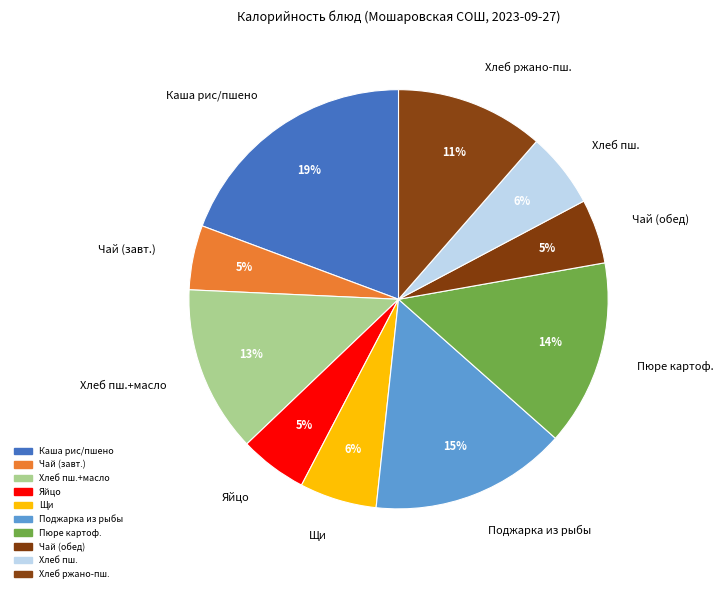

Count the number of slices in the pie.

10